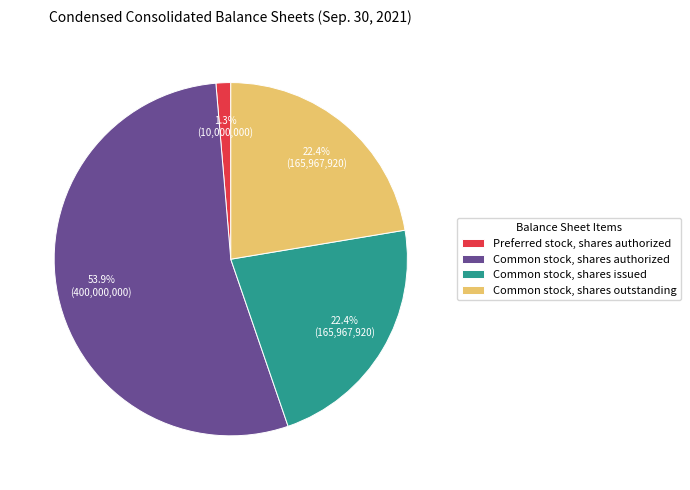

How many segments does this pie chart have?

4